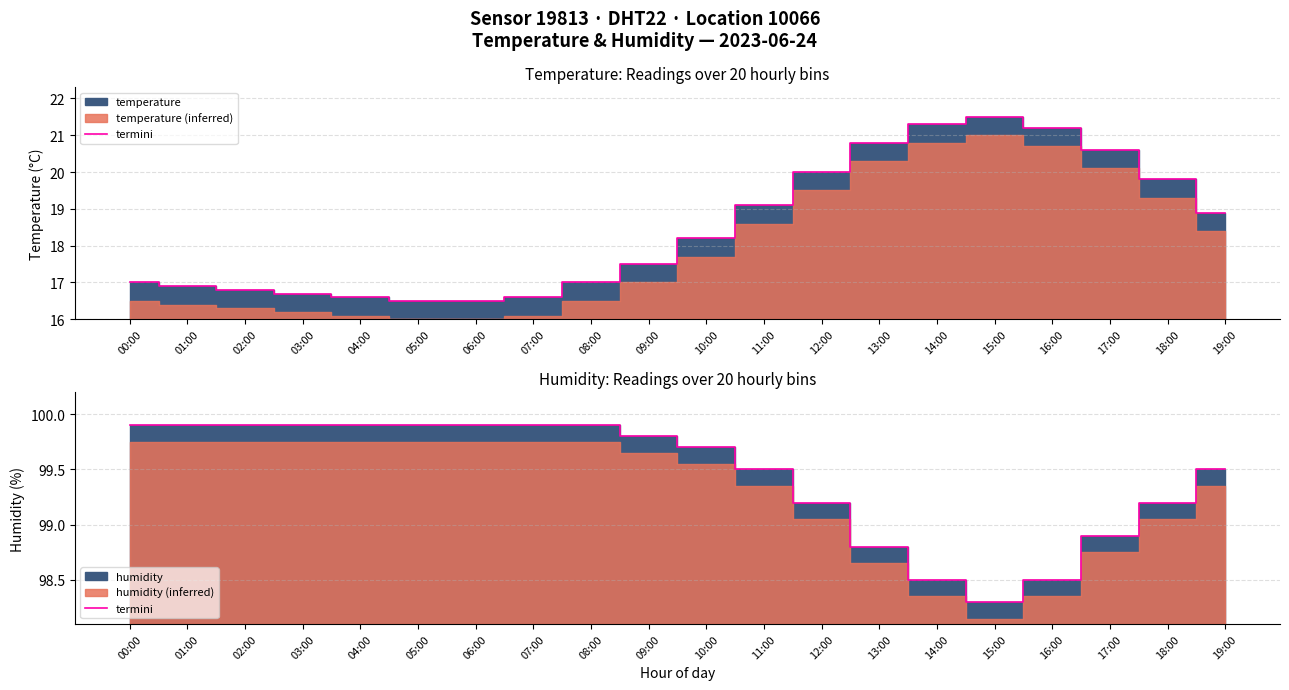

What position from the right is 06:00?

14